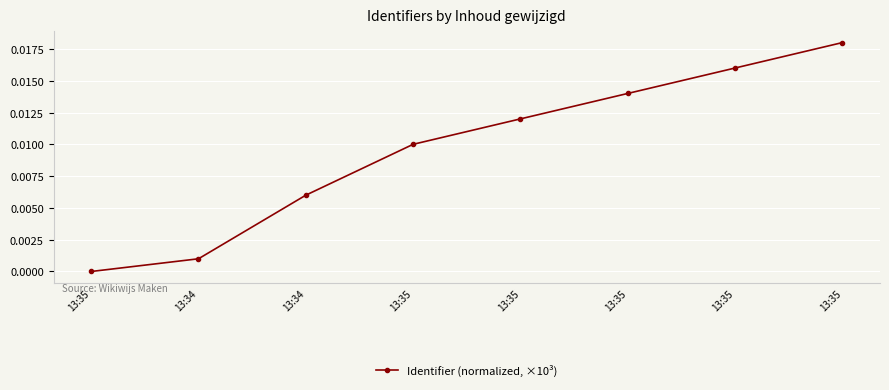

Which has a higher value, 13:35 or 13:35?

13:35